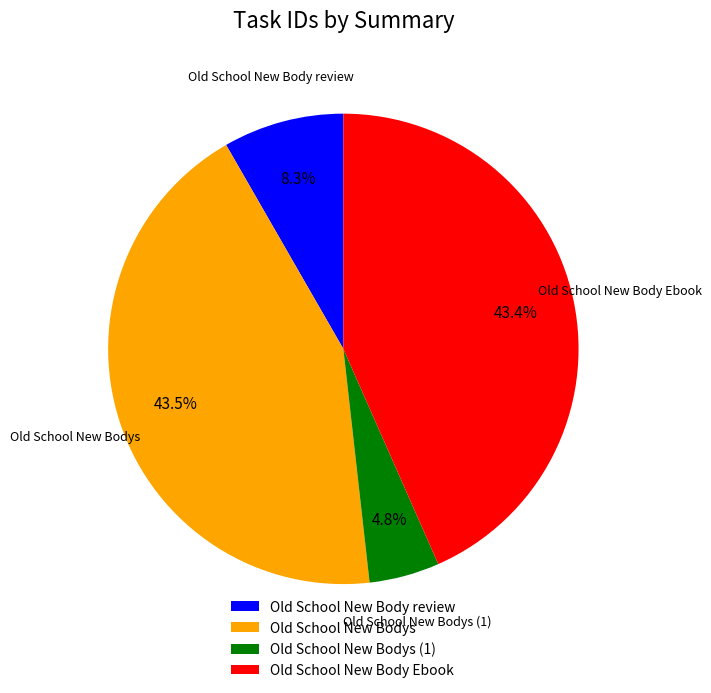

To the nearest percent, what is the average slice percentage?

25%